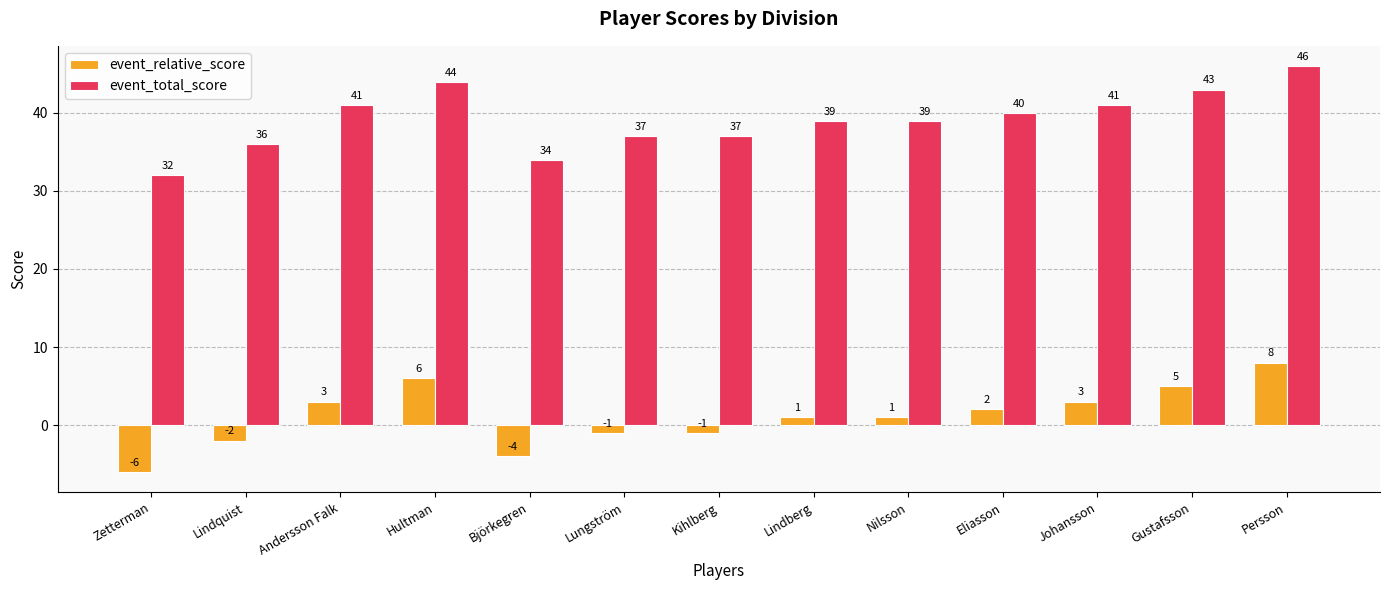

Reading left to right, transcribe all the data shown in this chart.

event_relative_score: Zetterman=-6	Lindquist=-2	Andersson Falk=3	Hultman=6	Björkegren=-4	Lungström=-1	Kihlberg=-1	Lindberg=1	Nilsson=1	Eliasson=2	Johansson=3	Gustafsson=5	Persson=8
event_total_score: Zetterman=32	Lindquist=36	Andersson Falk=41	Hultman=44	Björkegren=34	Lungström=37	Kihlberg=37	Lindberg=39	Nilsson=39	Eliasson=40	Johansson=41	Gustafsson=43	Persson=46